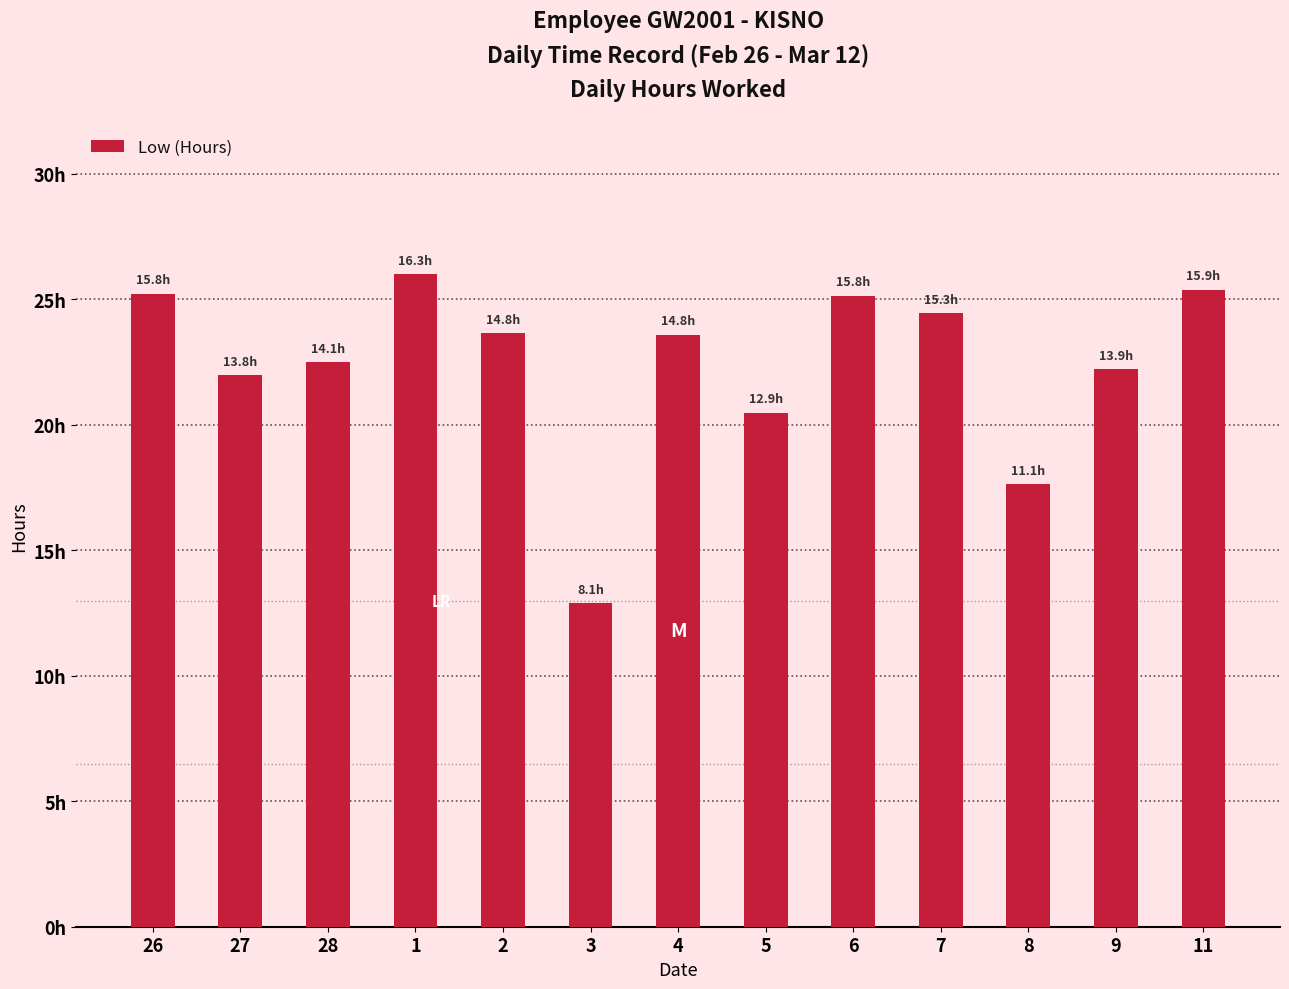

Where is the data nearest to the value 19?

8